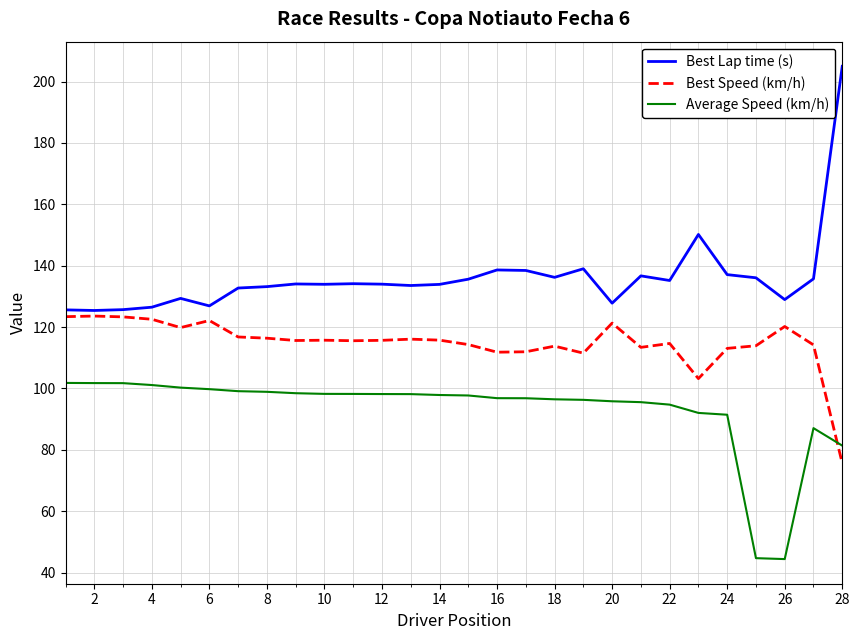

True or false: Best Lap time (s) and Average Speed (km/h) intersect in this chart.

False